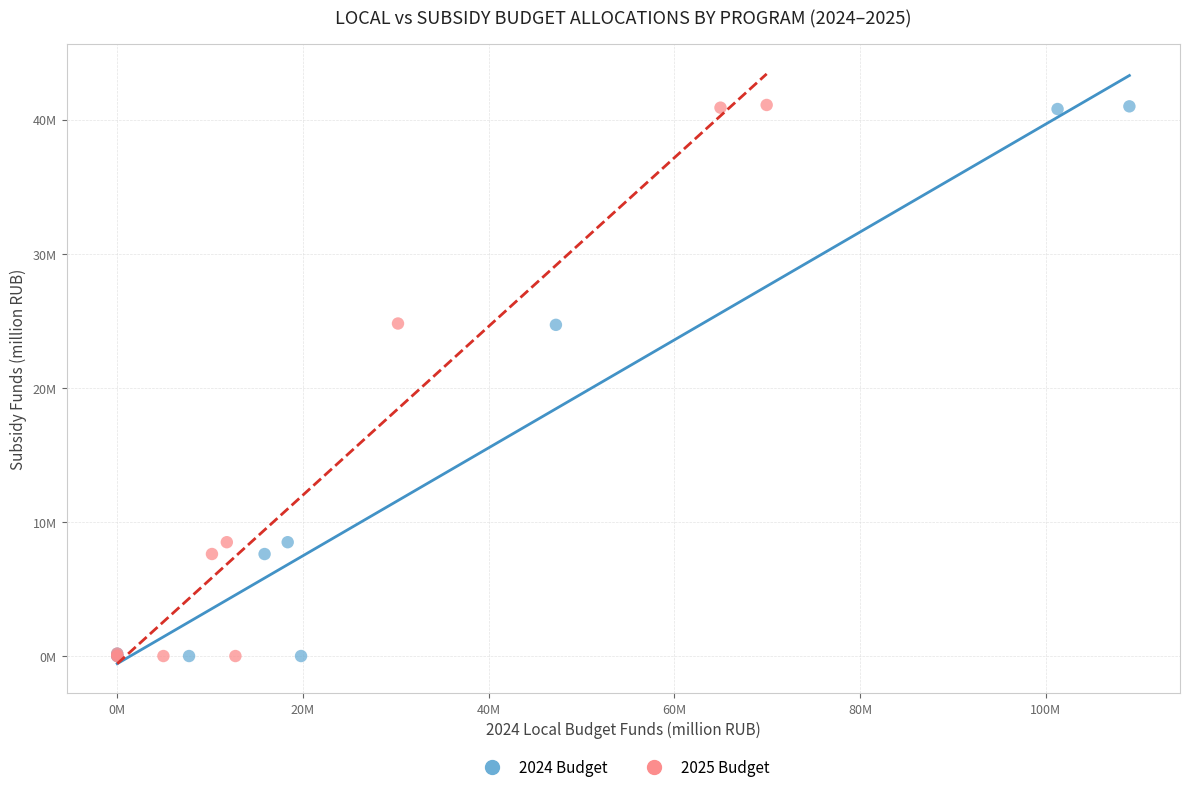

Which series has the largest Y range (max minus min)?

2025 Budget